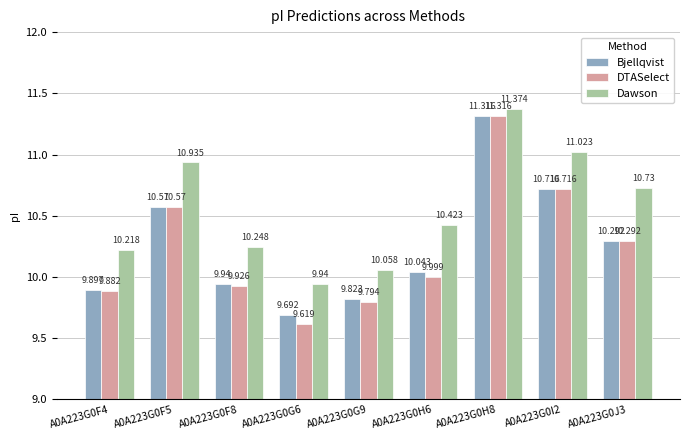

Reading left to right, what are all the values shown in this chart?

Bjellqvist: 9.9	10.6	9.9	9.7	9.8	10.0	11.3	10.7	10.3
DTASelect: 9.9	10.6	9.9	9.6	9.8	10.0	11.3	10.7	10.3
Dawson: 10.2	10.9	10.2	9.9	10.1	10.4	11.4	11.0	10.7